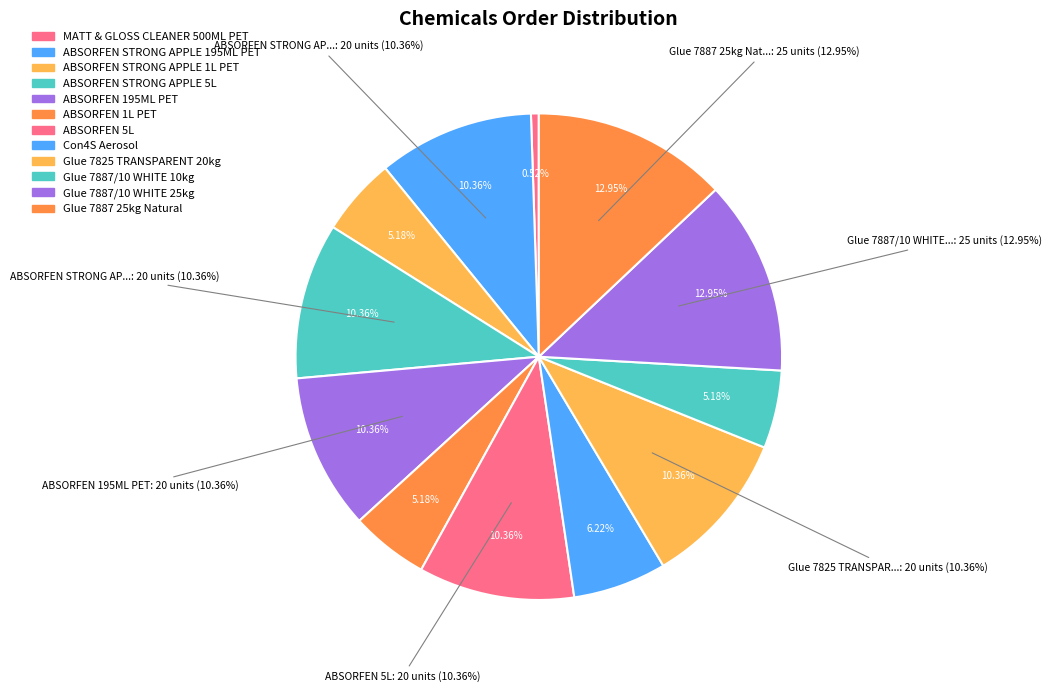

Count the number of slices in the pie.

12